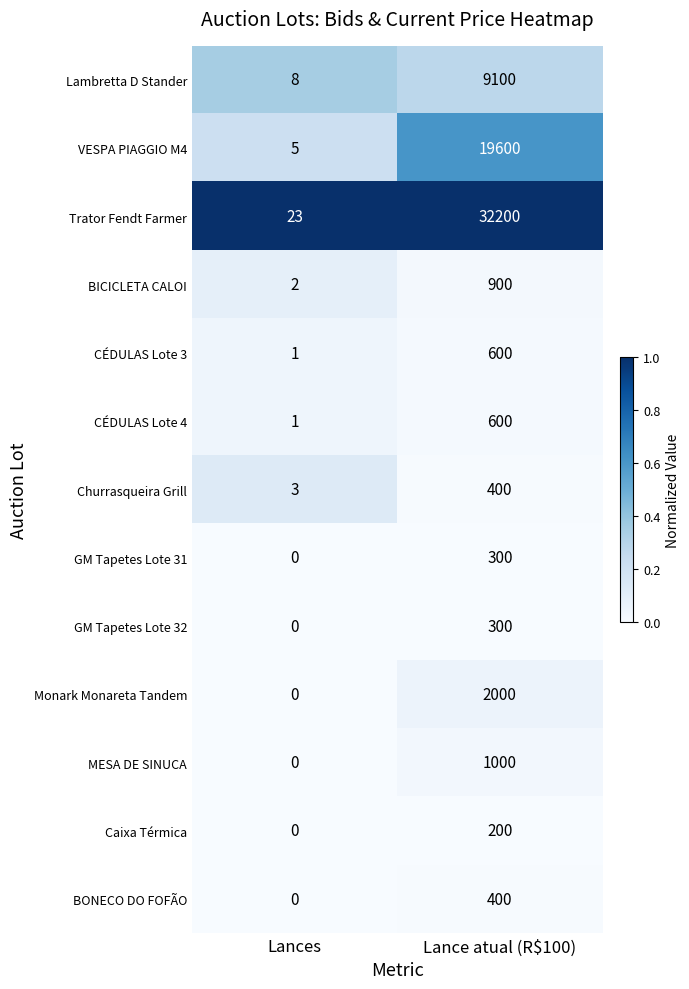

What is the total value across all series at Lance atual (R$100)?

67600